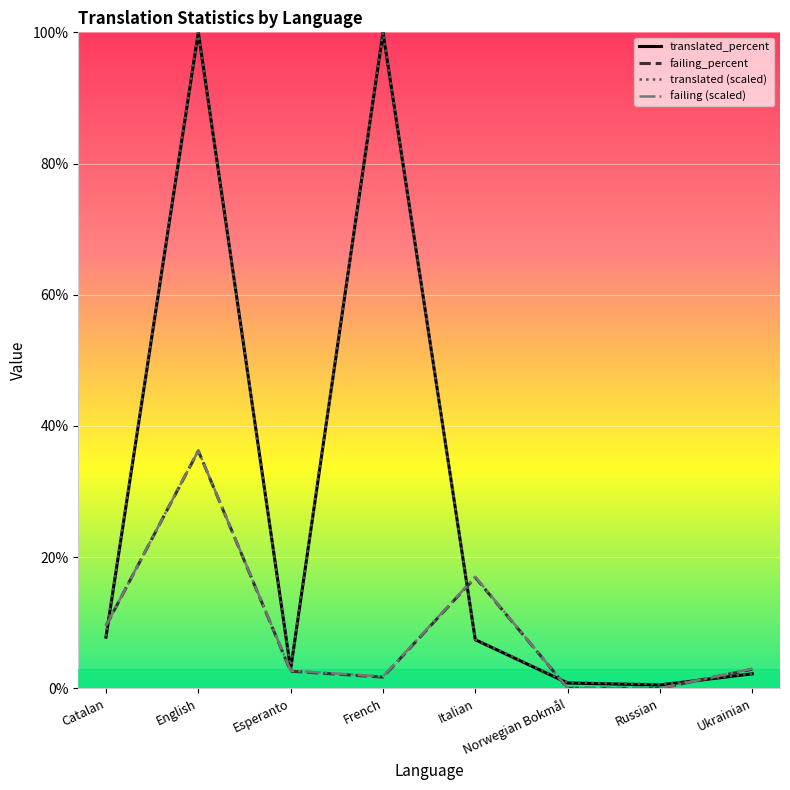

Which series has the largest total across all categories?

translated (scaled)